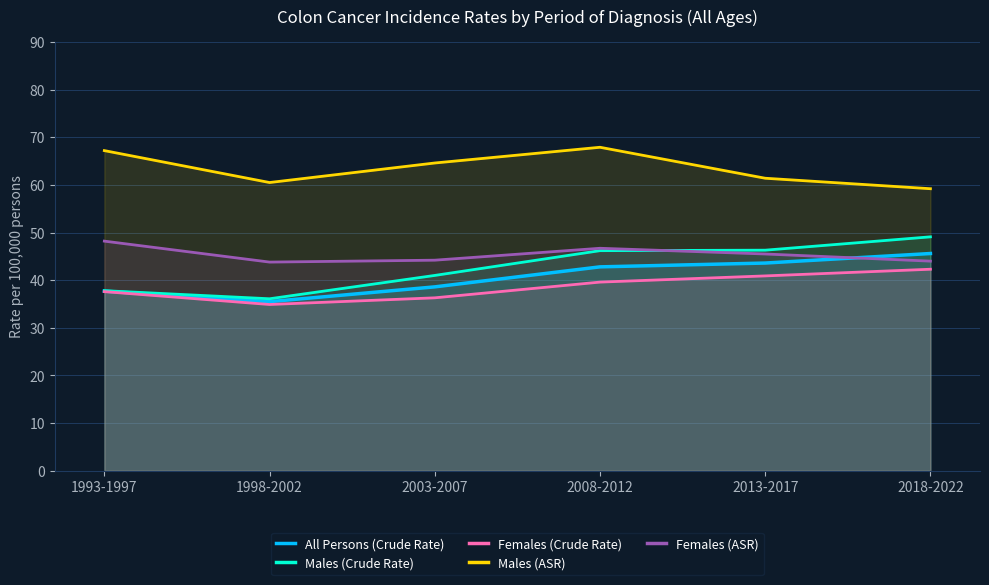

At how many categories does at least one series exceed 40?

6